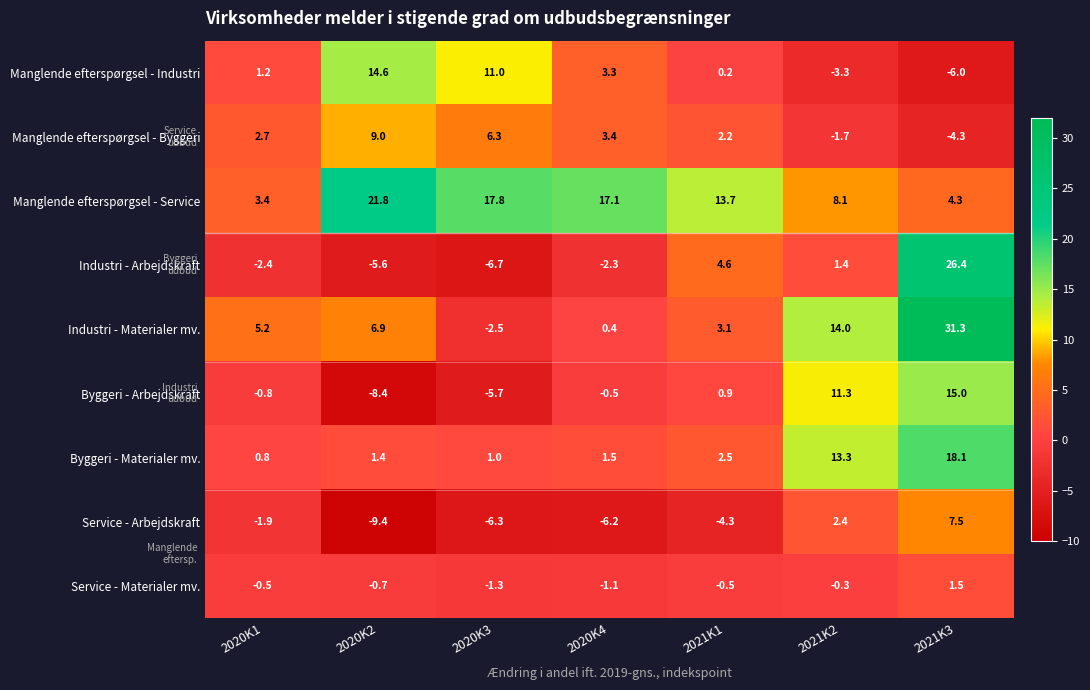

Where does the Byggeri - Arbejdskraft series first go above 0?

2021K1